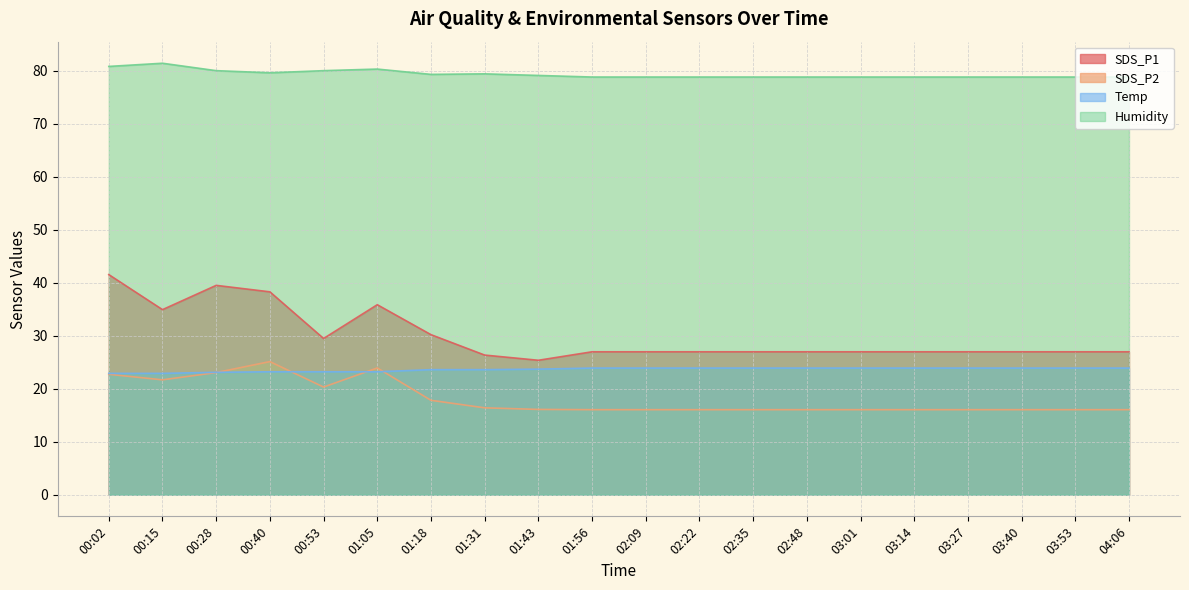

At which label does Humidity reach its minimum?

01:56